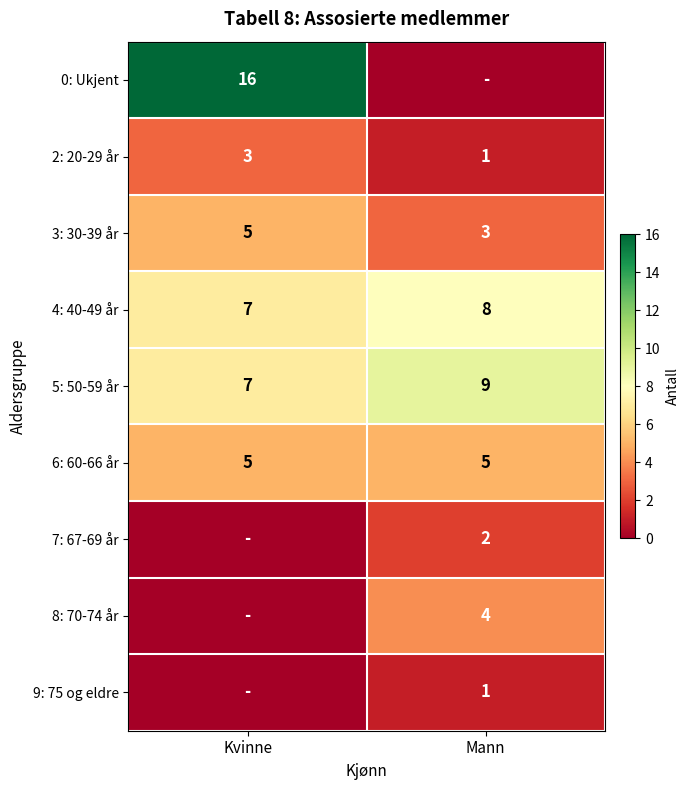

The value of 7: 67-69 år at Mann is 2. True or false?

True